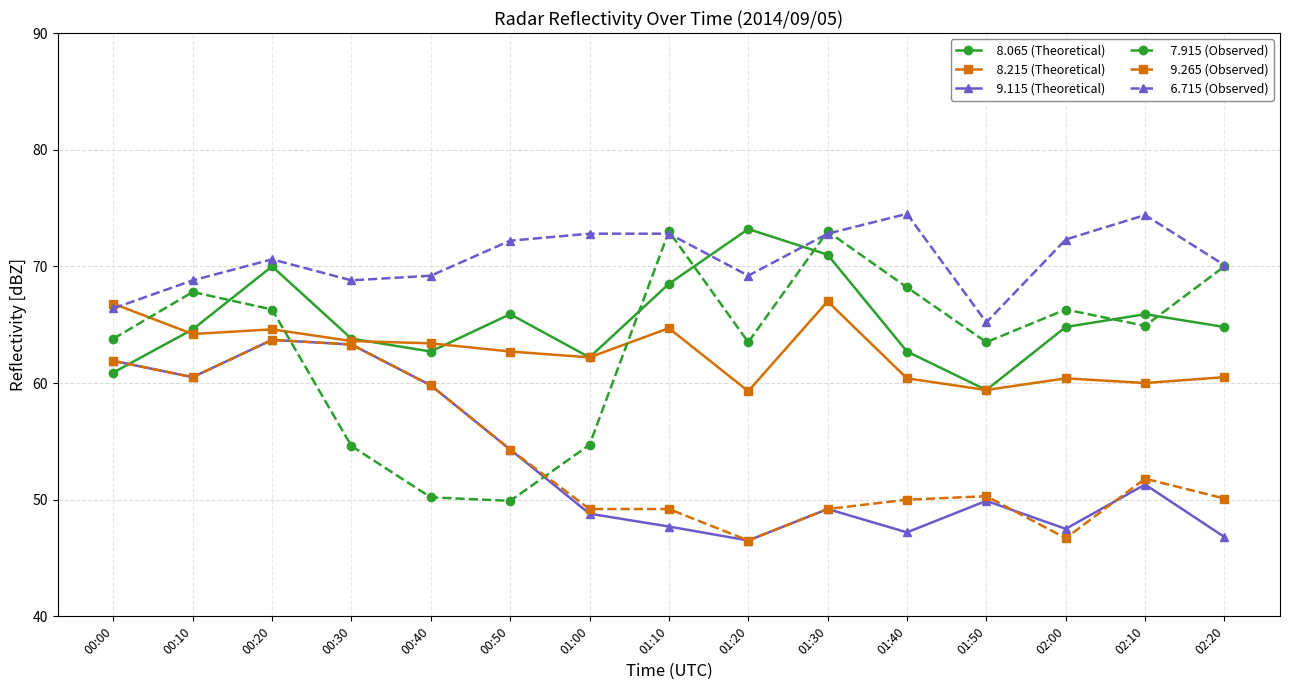

At which category is the sum across all series the highest?

00:20